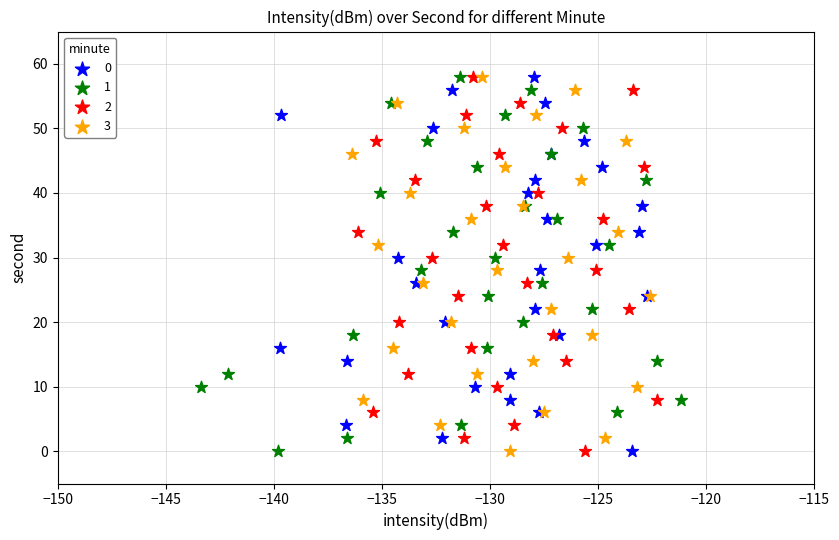

What are all the series names shown in the legend?

0, 1, 2, 3